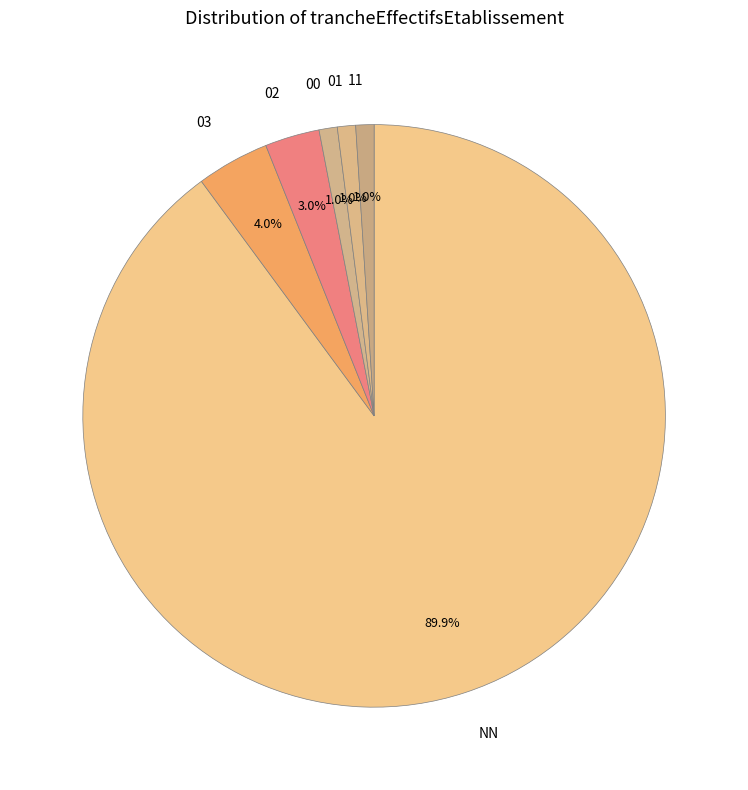

How much of the chart is everything except 11?

99.0%